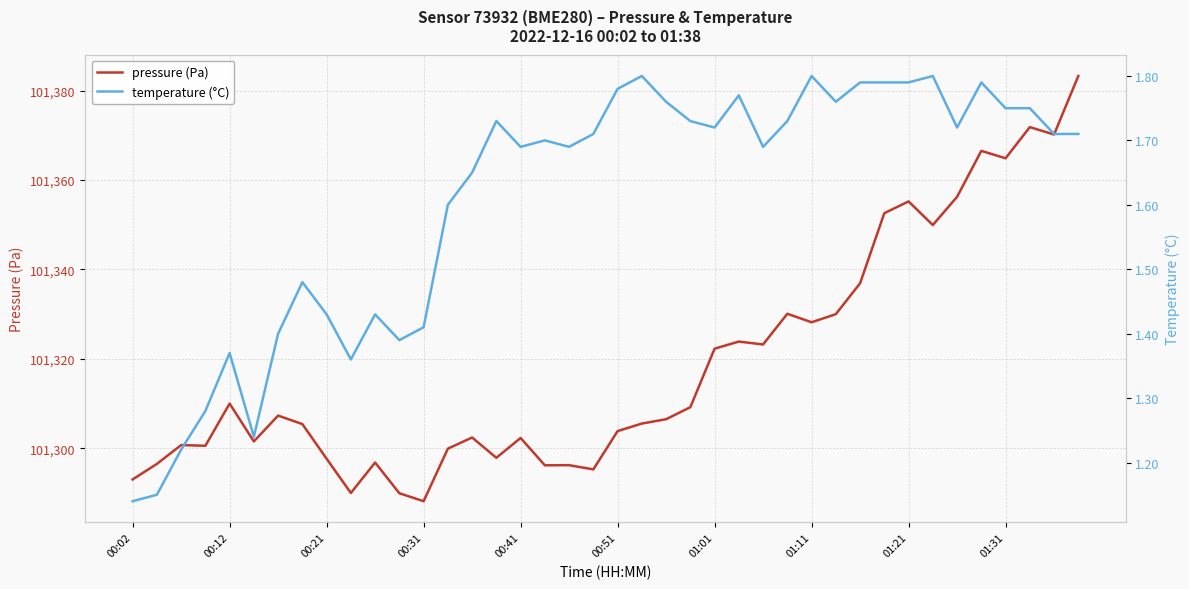

How many interior local peaks does the temperature (°C) series have?

10